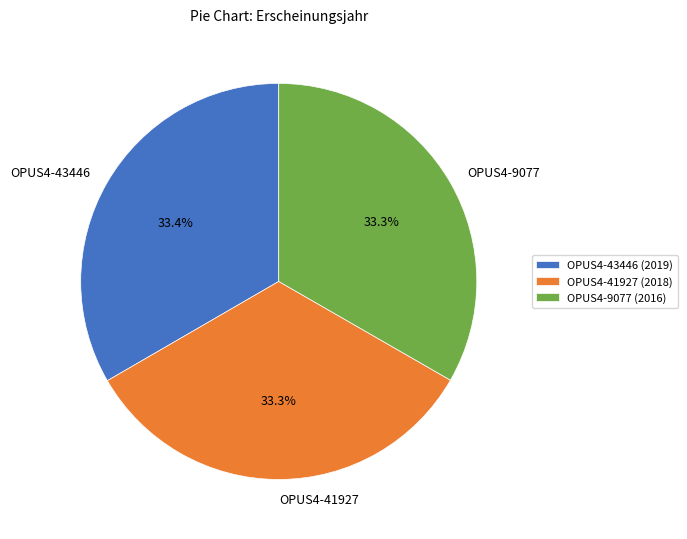

What is the ratio of the value at OPUS4-41927 to the value at OPUS4-9077?

1.0